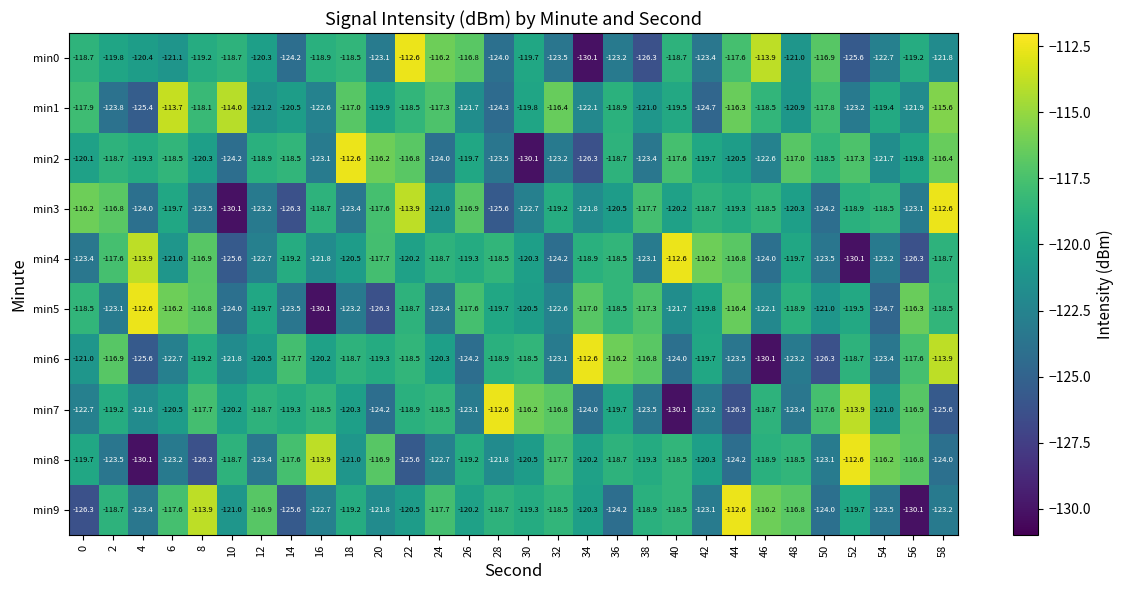

Which series changed the most between 6 and 40?

min7